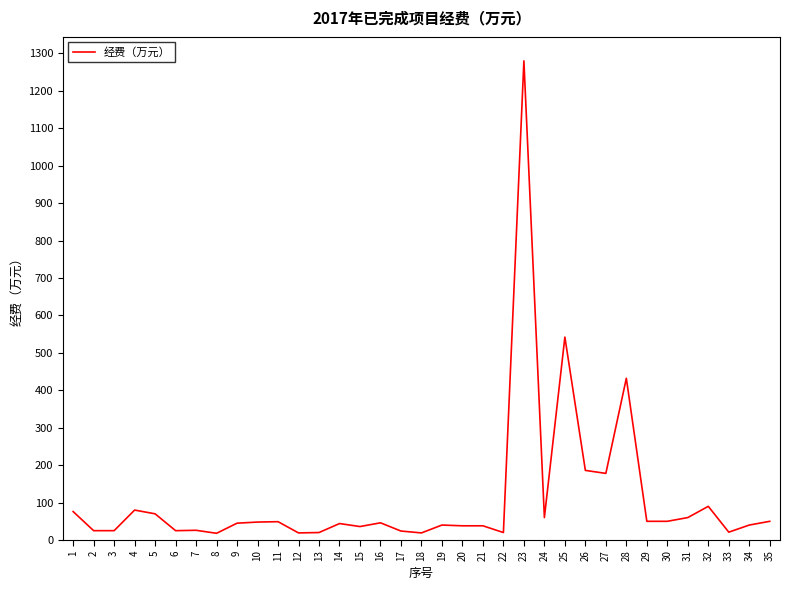

Is it true that the value at 19 is 40?

True